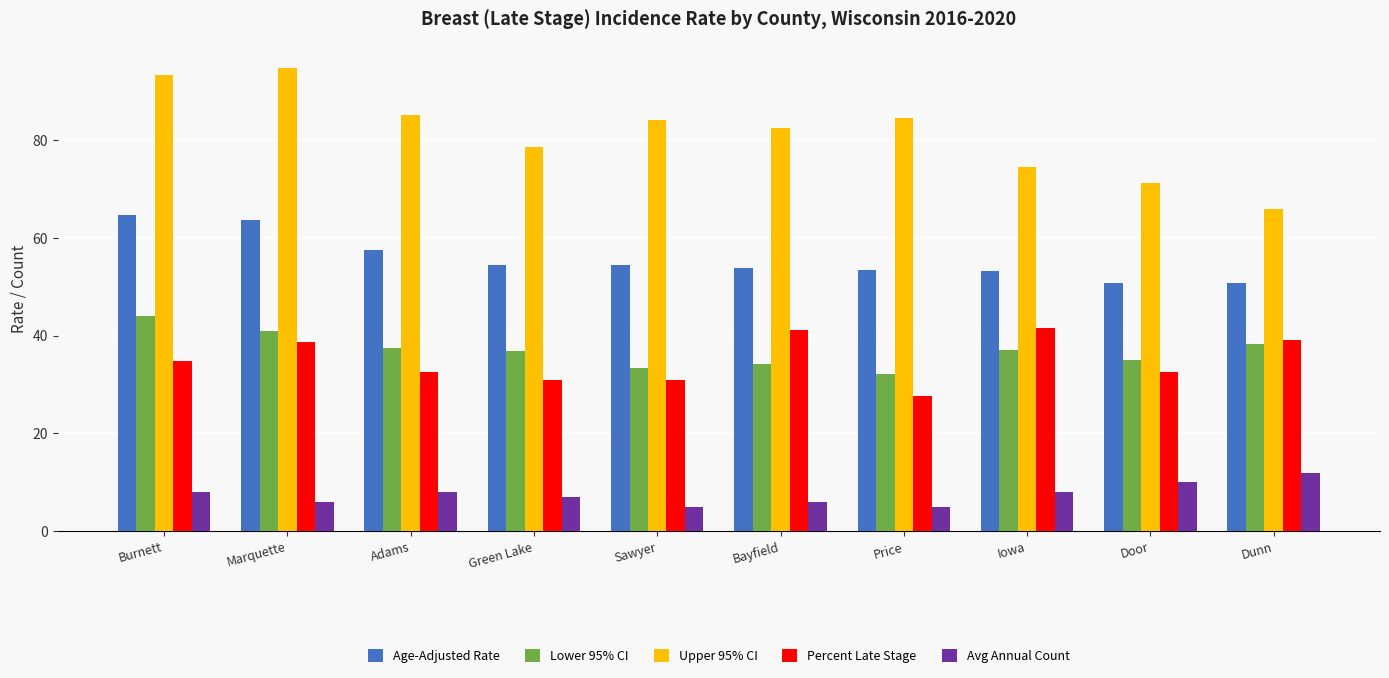

Between Burnett and Sawyer, which series saw the biggest shift?

Lower 95% CI